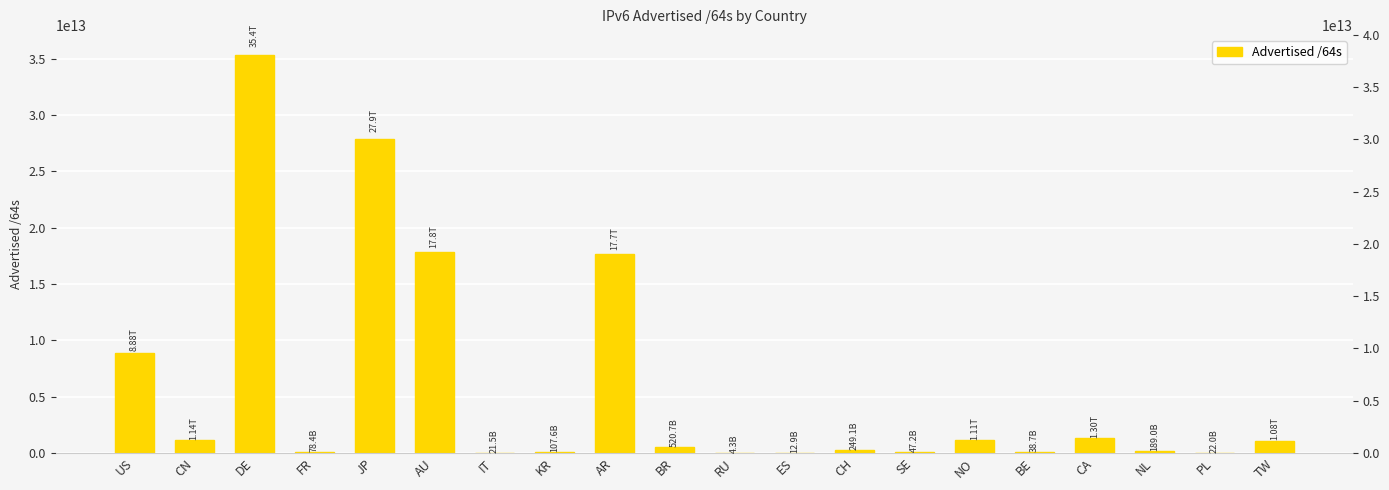

Reading right to left, transcribe all the data shown in this chart.

1083942371328	22011707392	188978823168	1302735028224	38654902272	1112396529664	47244640256	249108168704	12884901888	4295360512	520706326528	17660907290624	107642880000	21474902016	17827907305472	27914620436480	78383153152	35356170911744	1139844120576	8876999245824